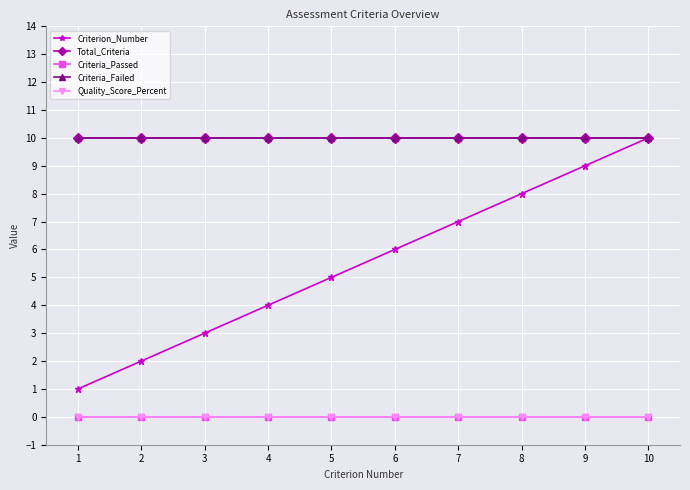

How many lines are shown in the chart?

5